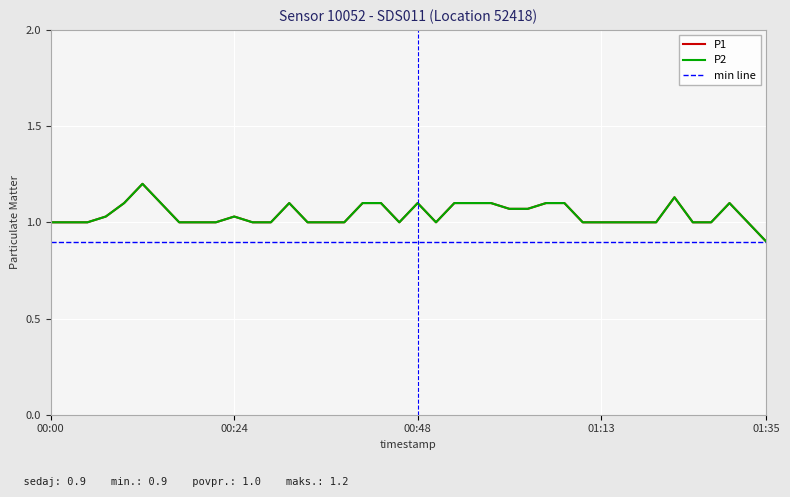

Count the number of data series in this chart.

2